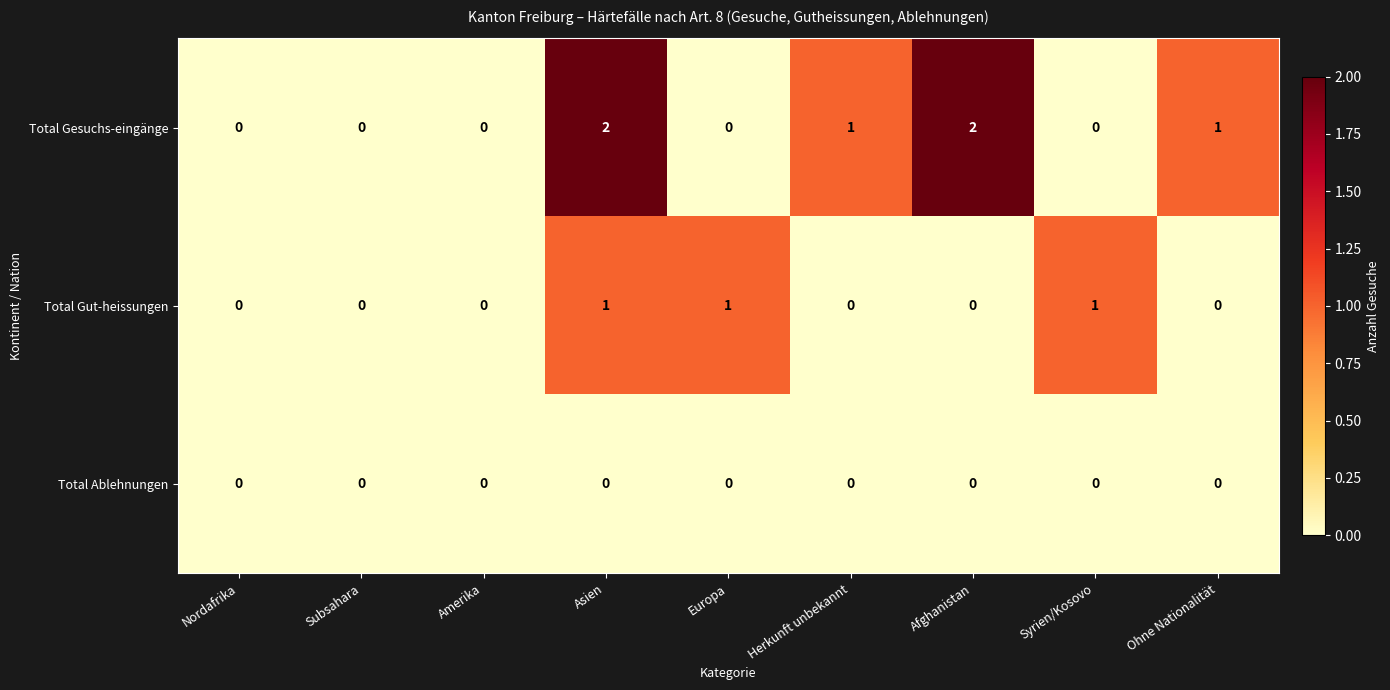

Which series has the largest total across all categories?

Total Gesuchs-eingänge